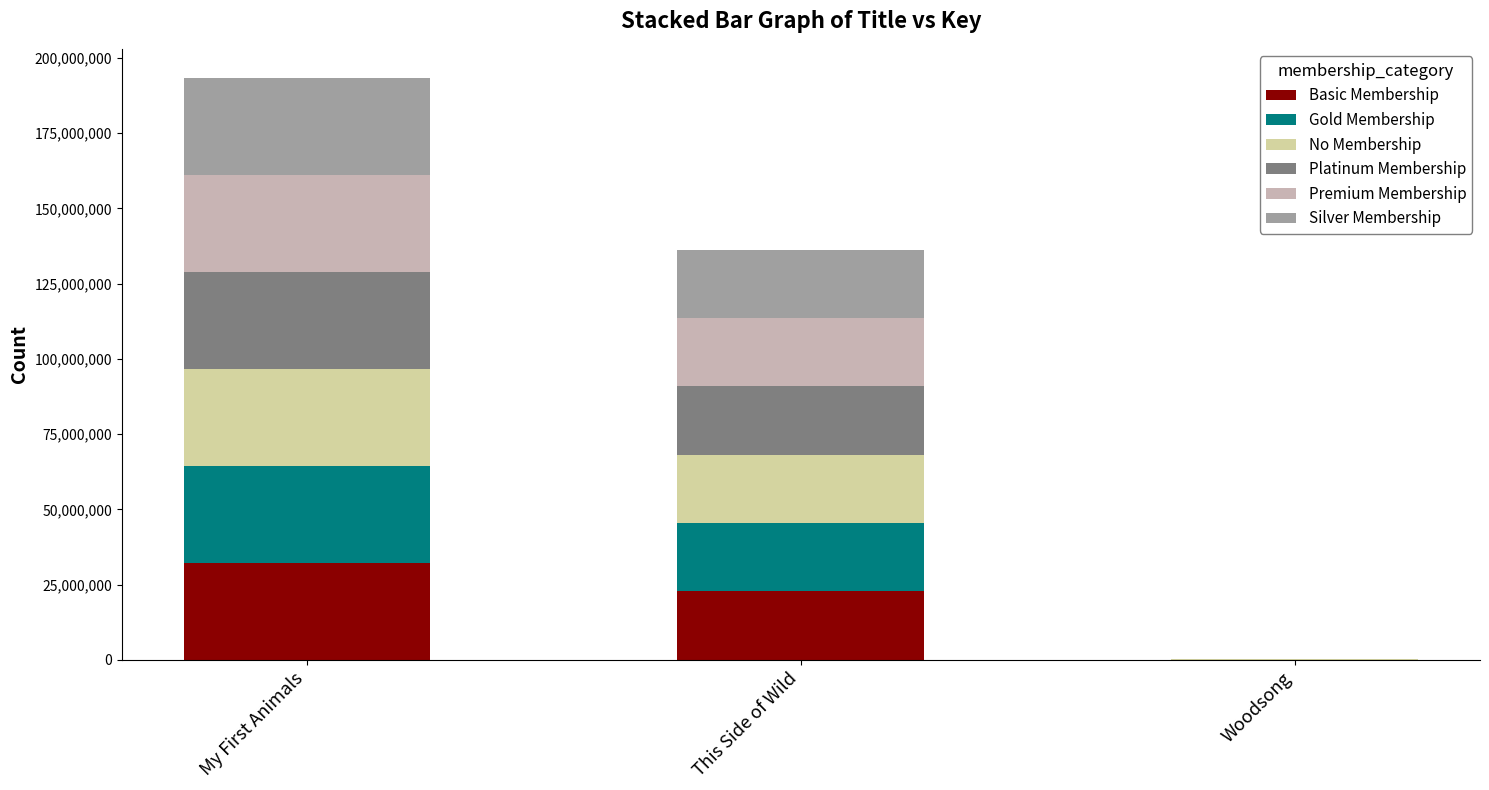

What is the average value of the No Membership series?

366.6